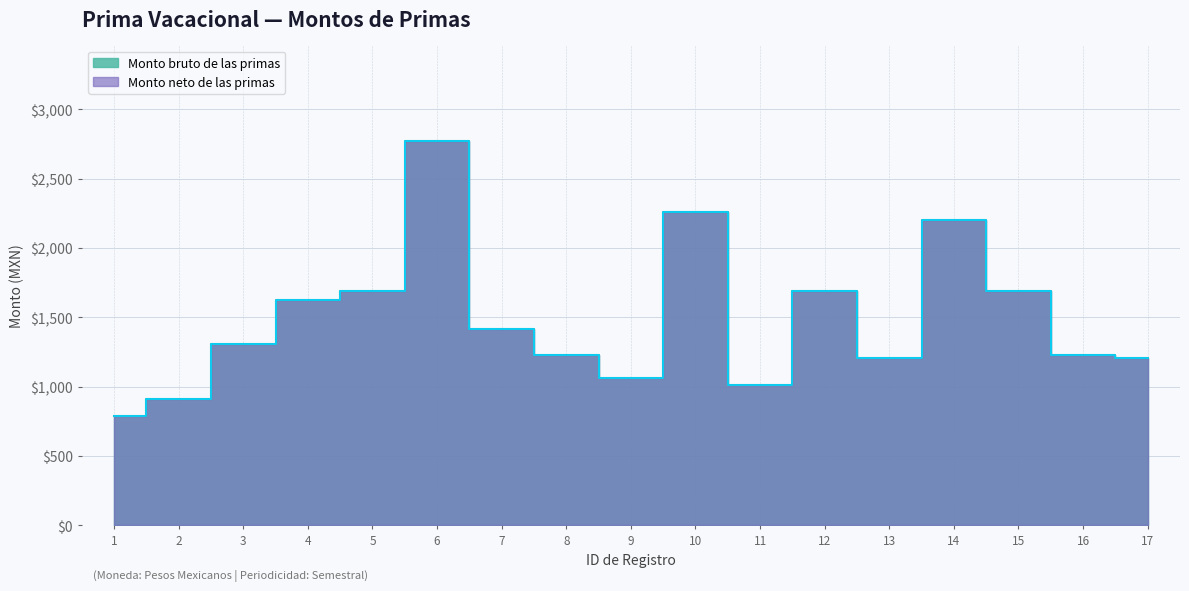

True or false: Monto bruto de las primas has a value of 815.2 at 8.

False